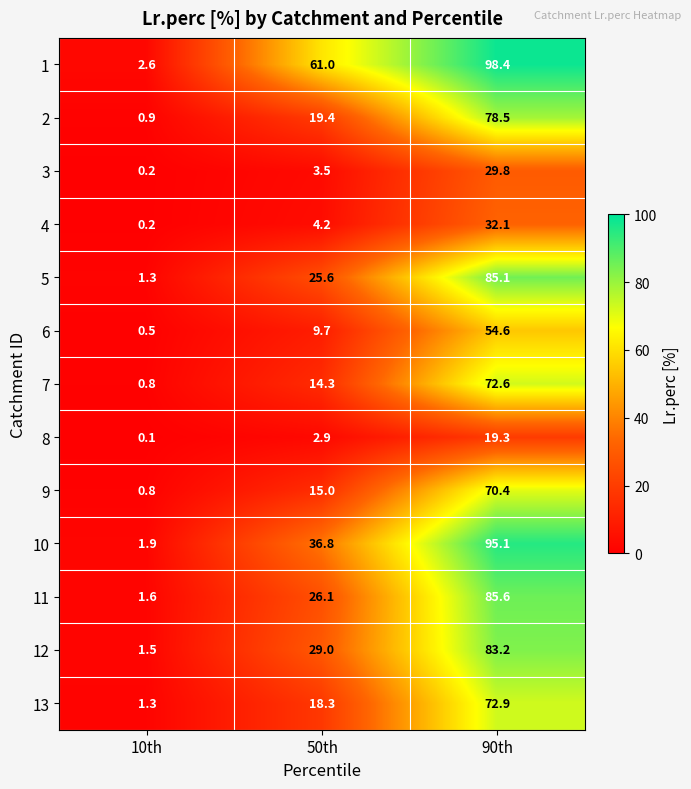

True or false: 8 has a value of 19.3 at 90th.

True